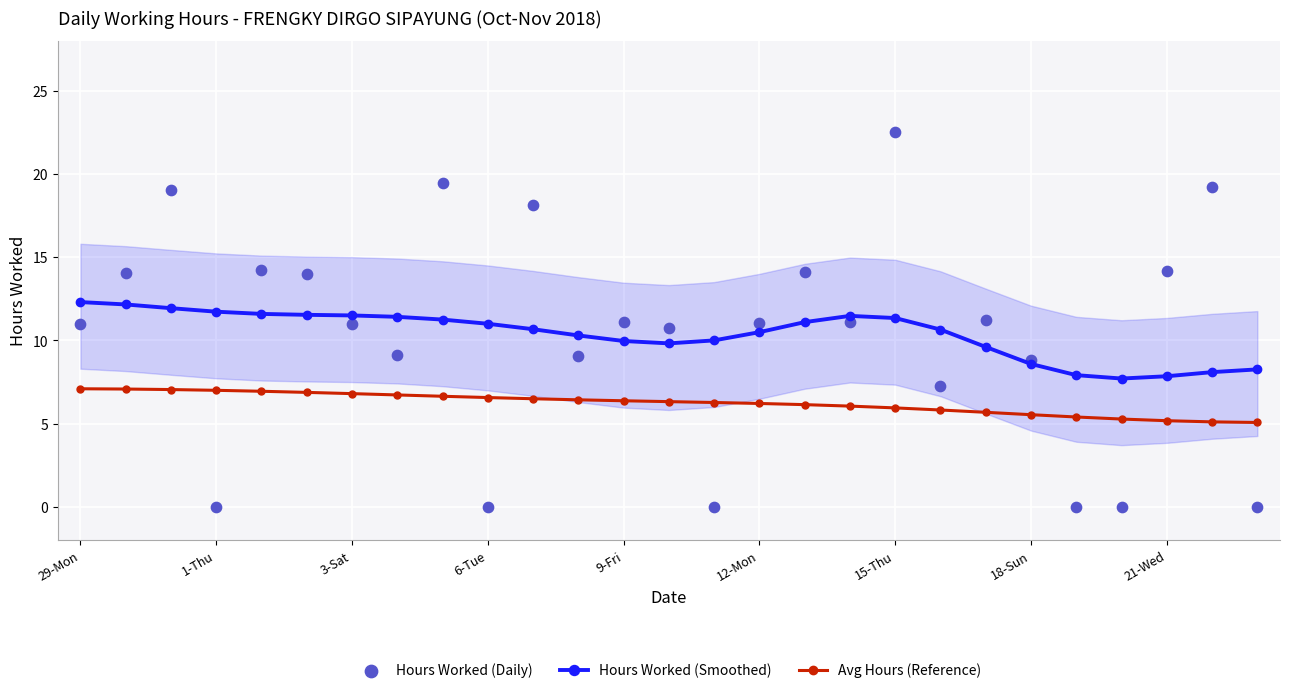

Which series contains the lowest Y value?

Hours Worked (Daily)